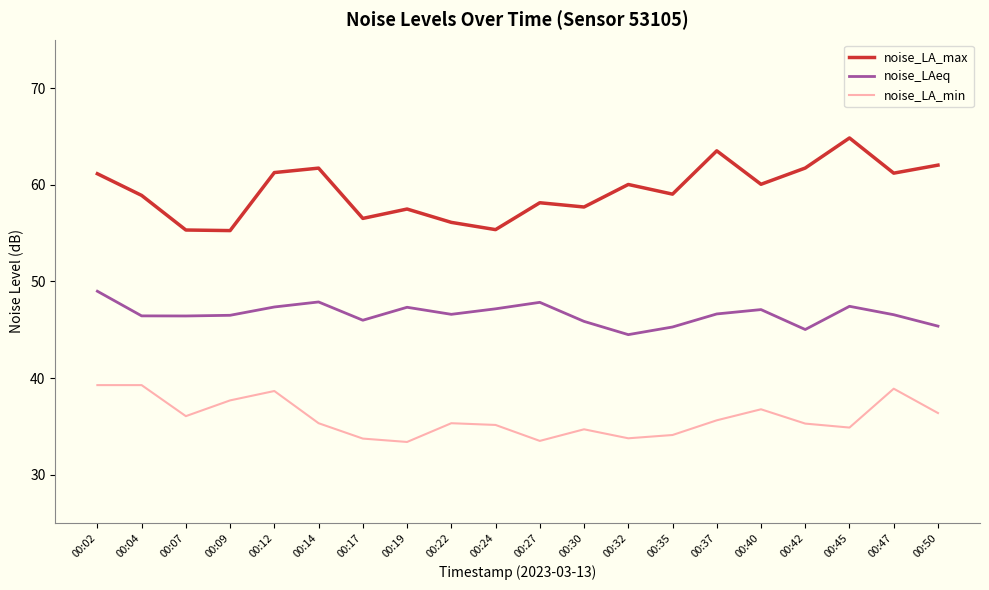

How many values in the noise_LA_max series exceed 60?

10